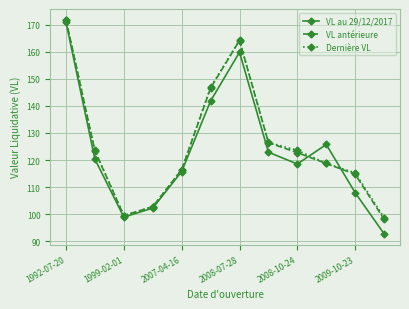

What is the difference between the maximum and minimum values in the Dernière VL series?

73.0